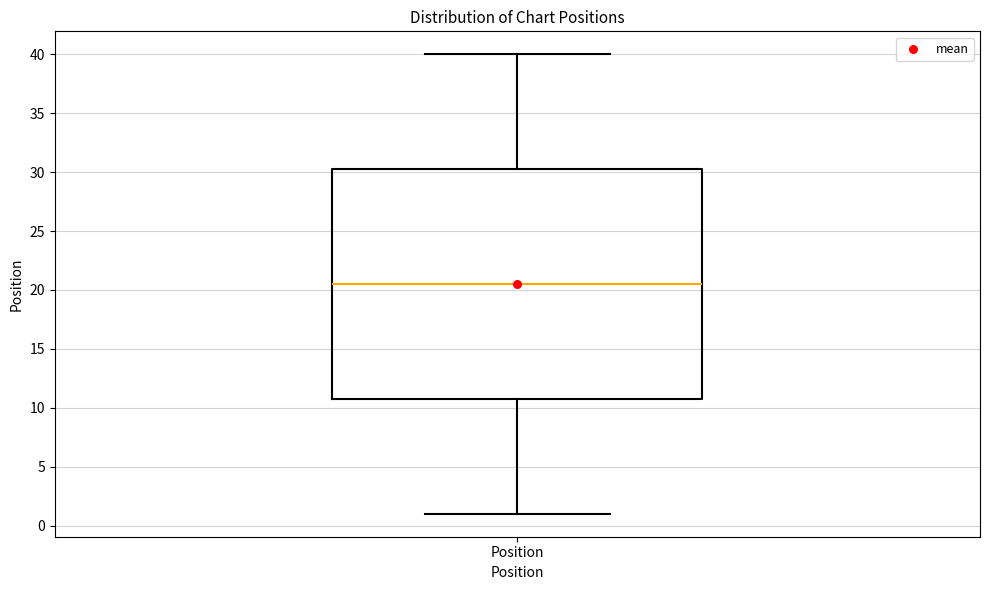

Read this box plot against the y-axis: the position of the median line, the range covered by the box, and the ends of both whiskers. The values are not printed on the chart, so give them approximately, as read against the axis.

median 20.5, box 11.0 to 30.5, whiskers 1.0 to 40.0